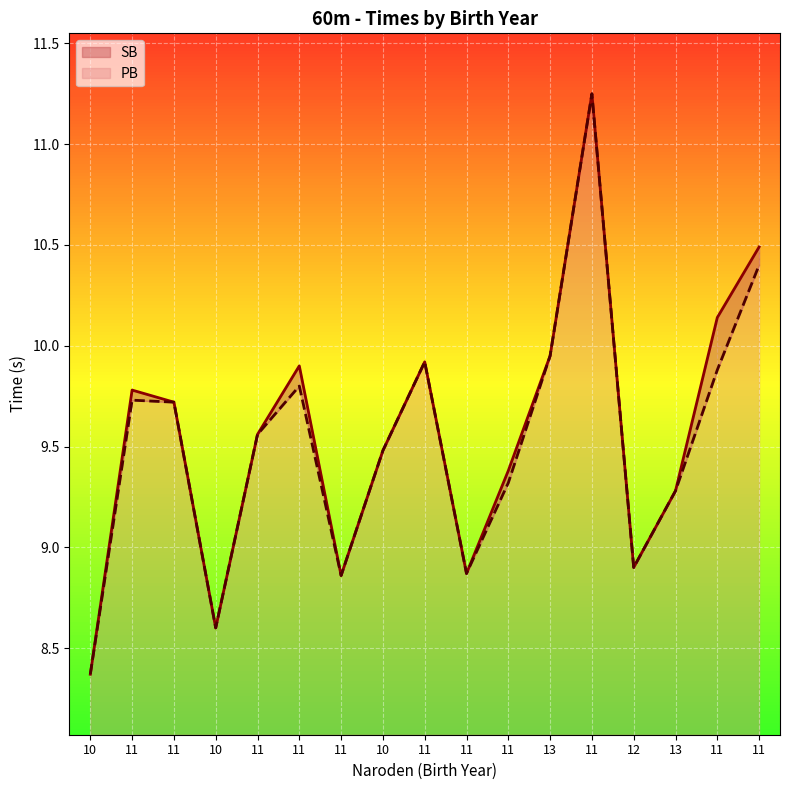

What is the highest value of the SB series?

11.2